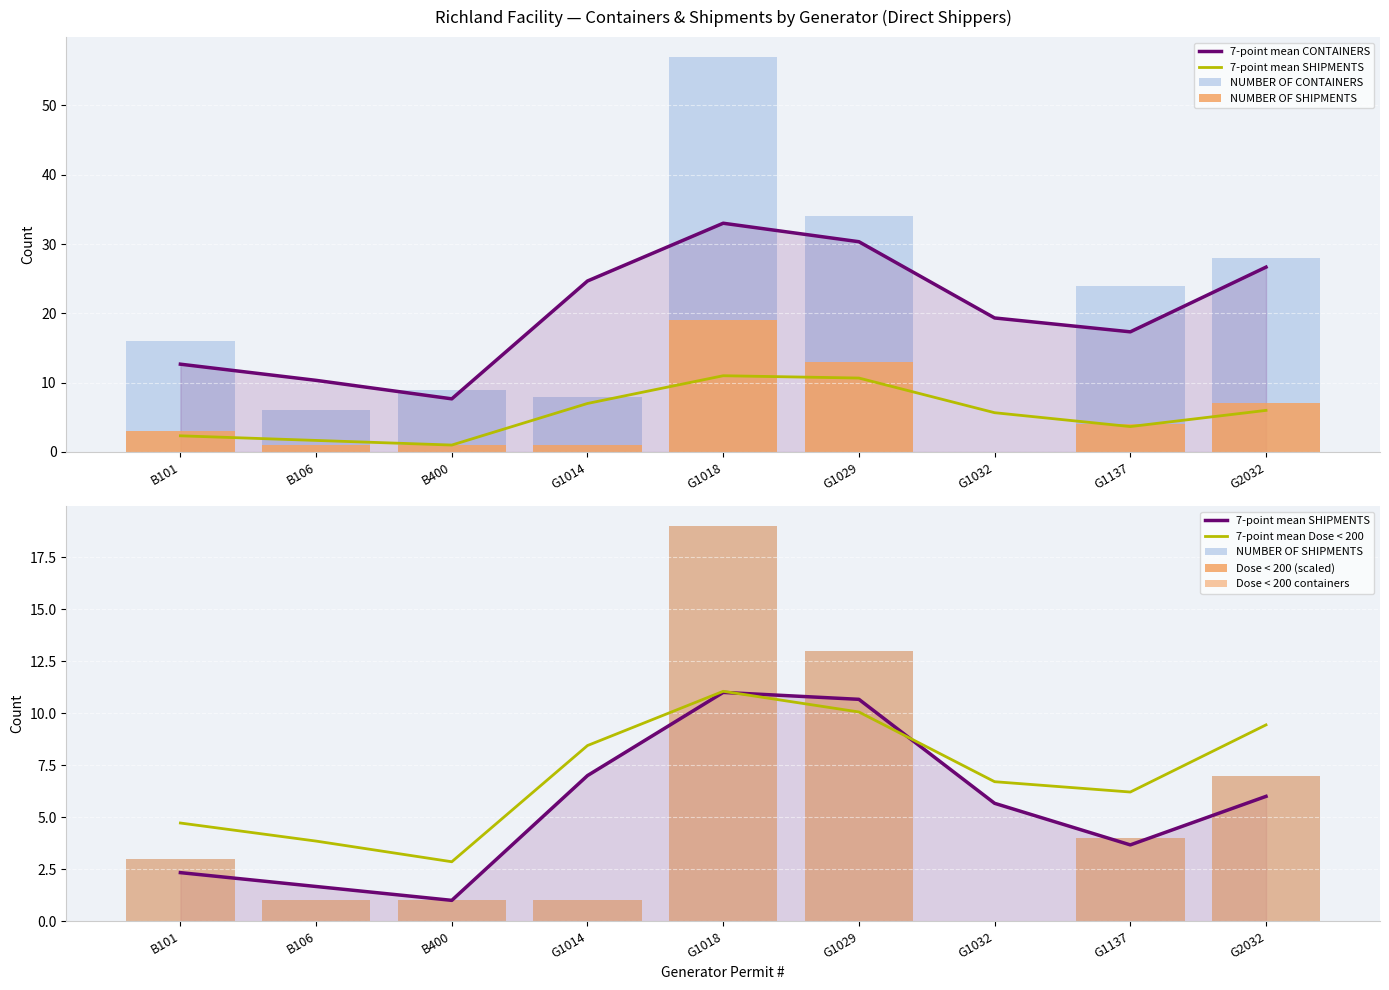

At which category does the chart reach its minimum across all series?

G1032